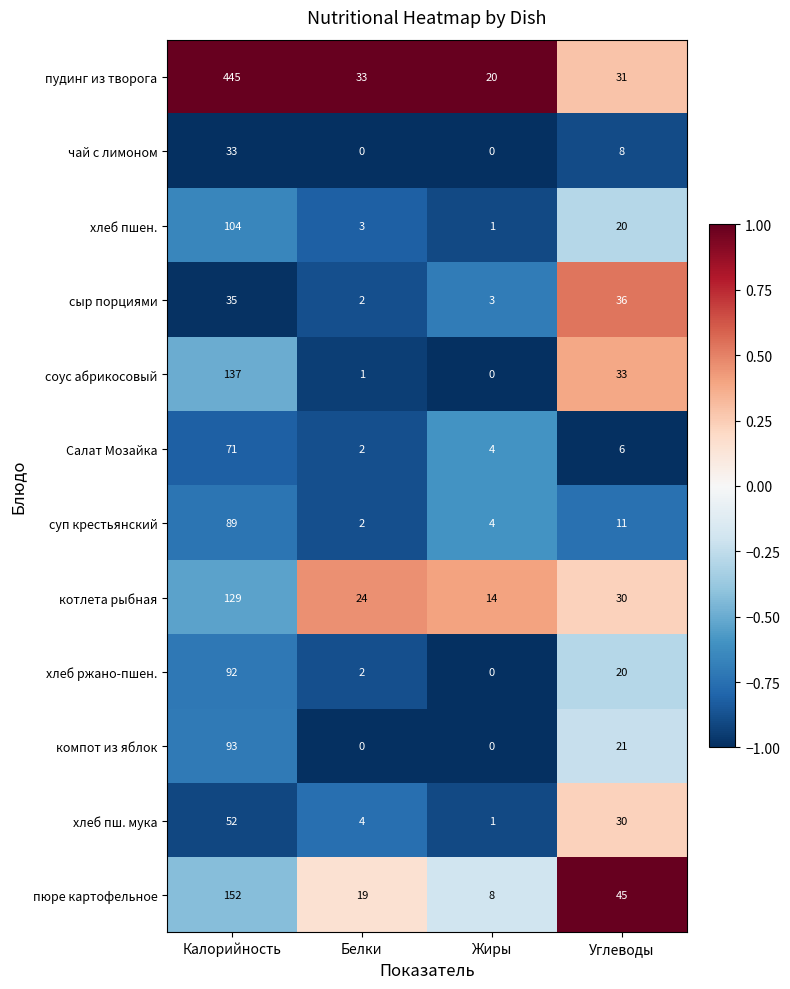

What is the smallest value displayed?

0